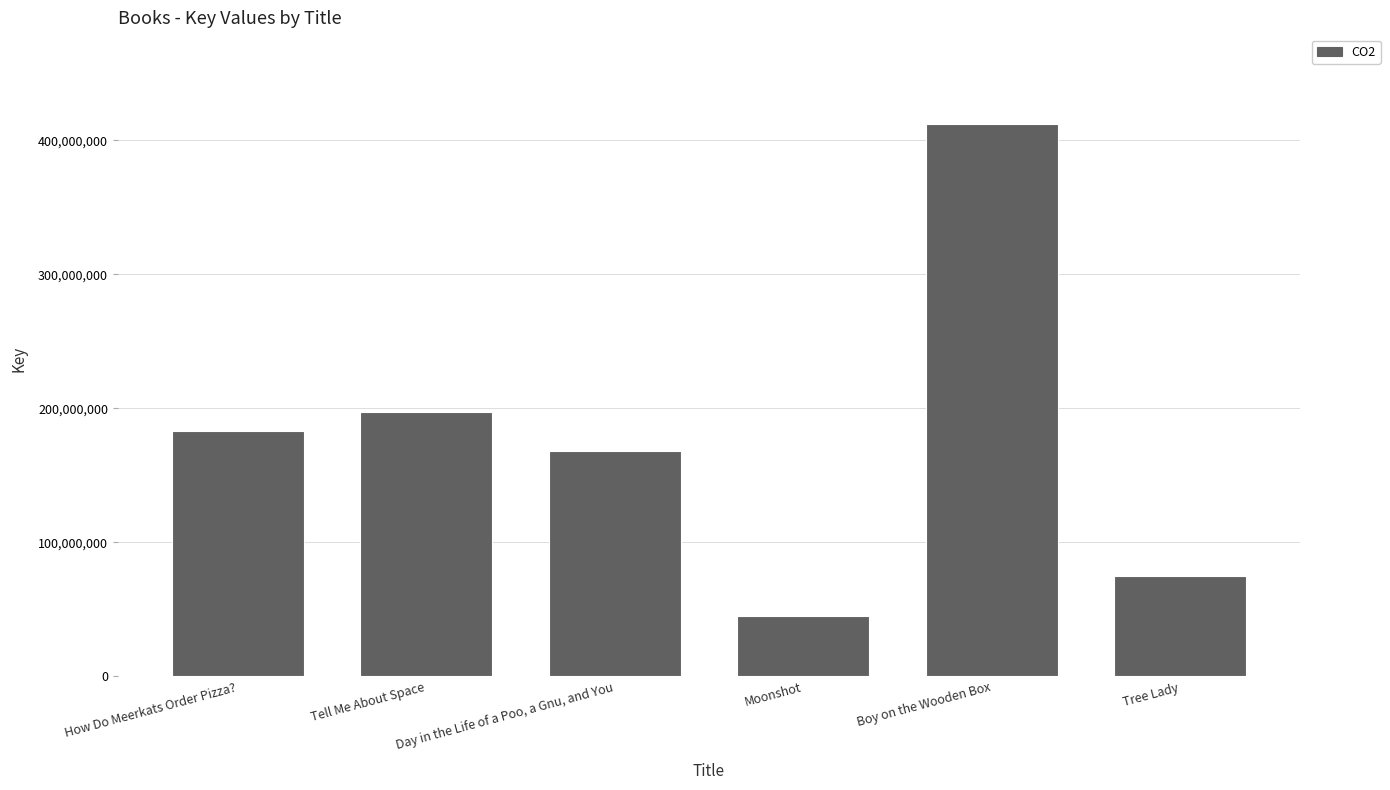

What is the sum of all values?

1080106181